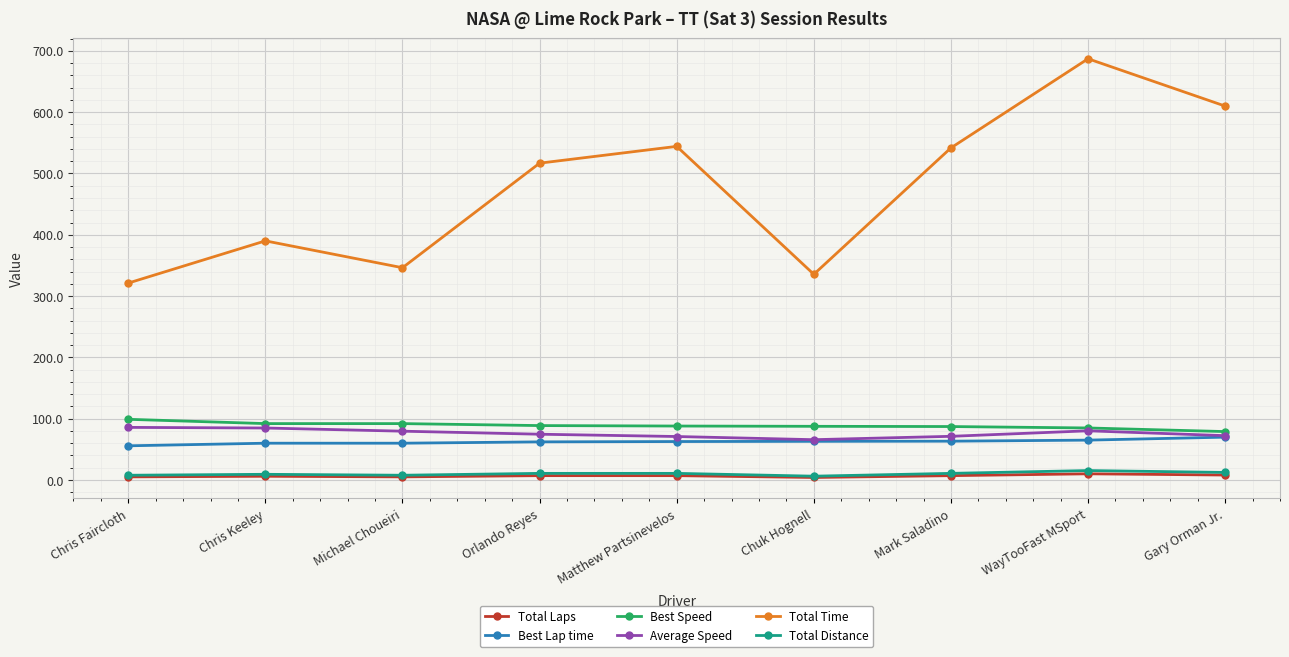

At which category does the chart reach its peak across all series?

WayTooFast MSport